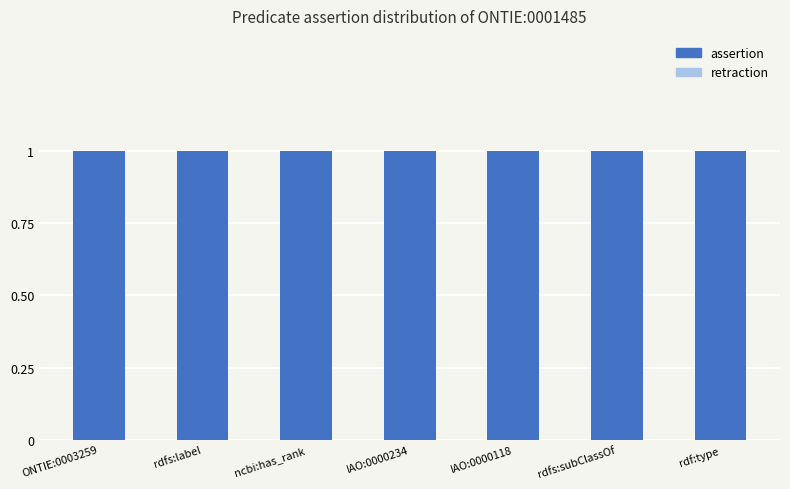

How many distinct data groups are displayed?

2